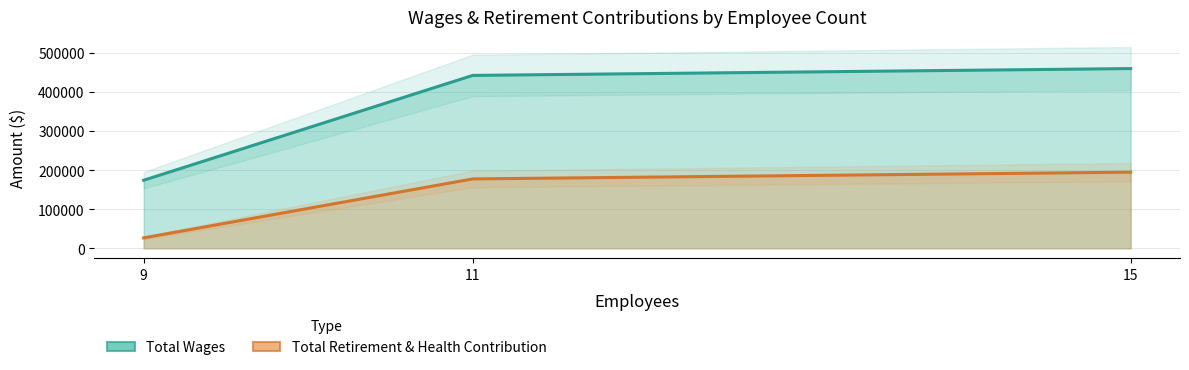

What is the difference between the maximum and minimum values in the Total Retirement & Health Contribution series?

168105